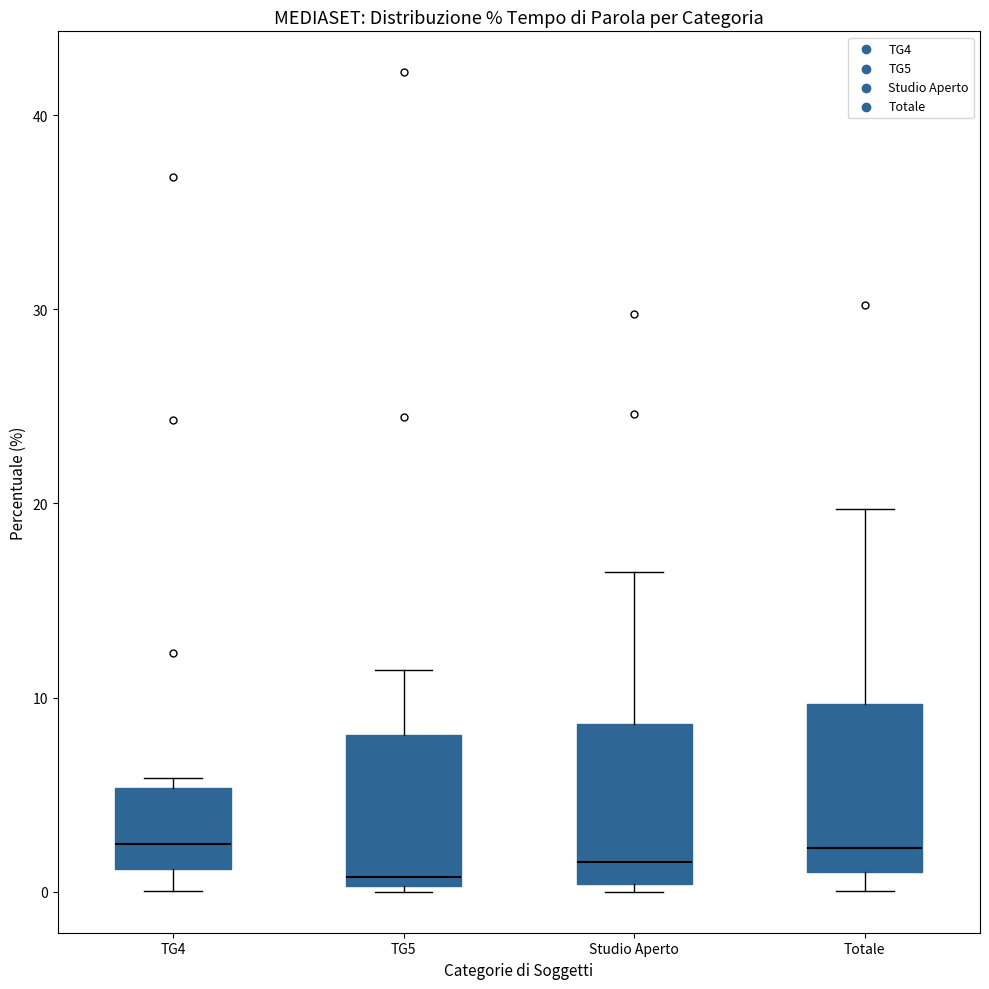

Where is the upper edge of the box for TG5 on the y-axis? The values are not printed on the chart, so give them approximately, as read against the axis.

8